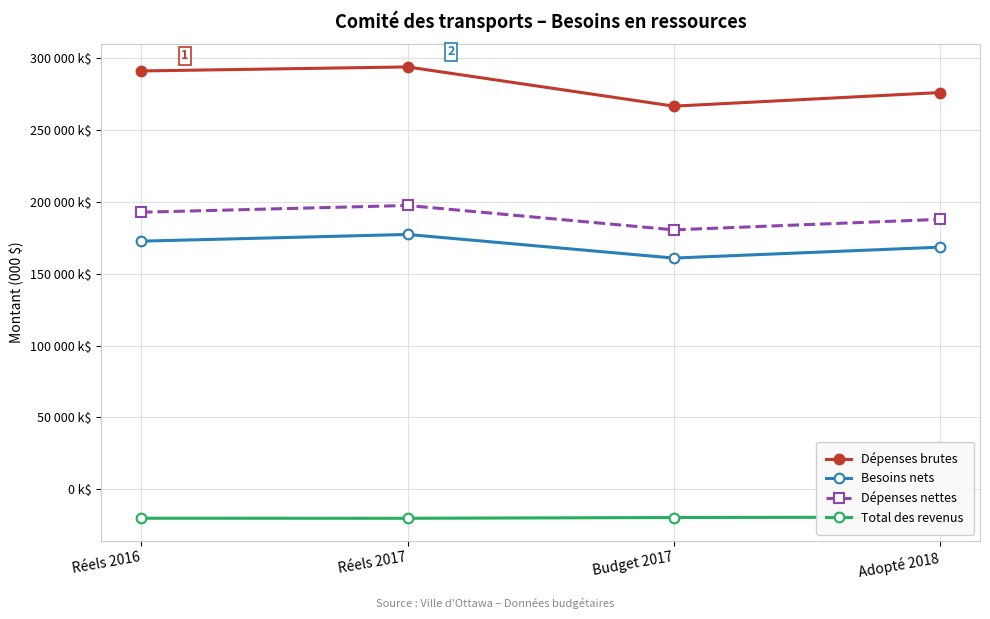

How many lines are shown in the chart?

4